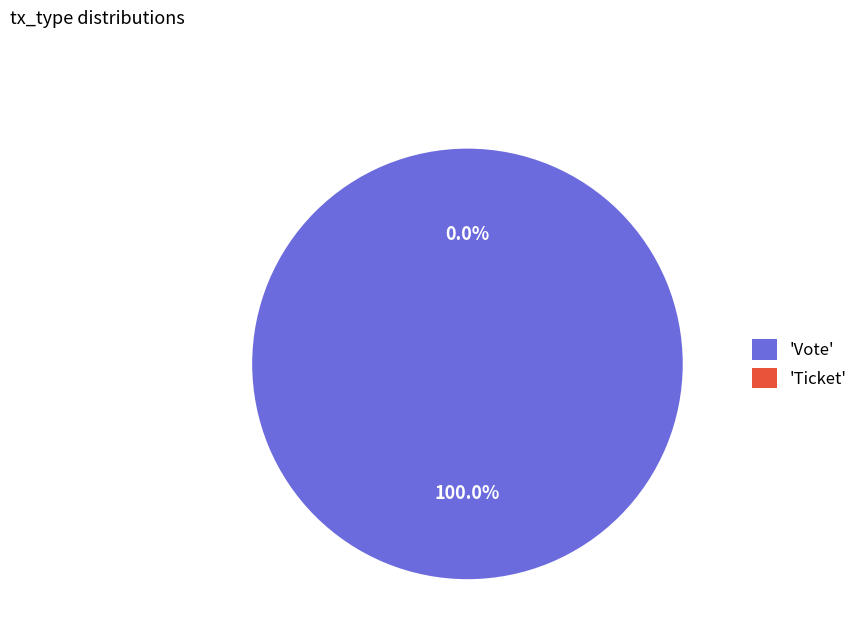

To the nearest percent, what is the combined percentage of Ticket and Vote?

100%